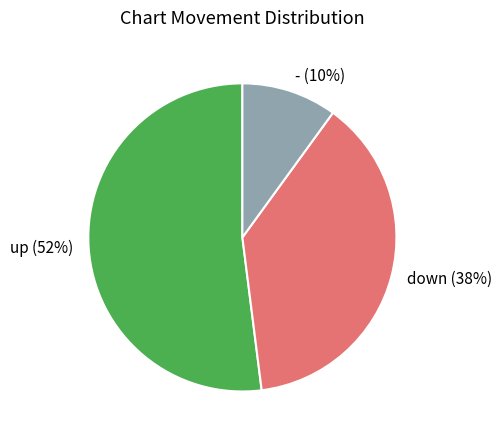

What is the smallest slice in the pie chart?

-